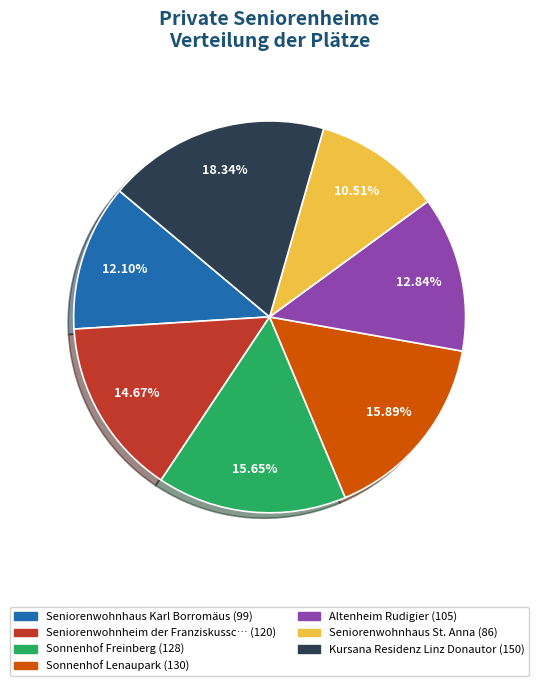

How many slices are in this pie chart?

7